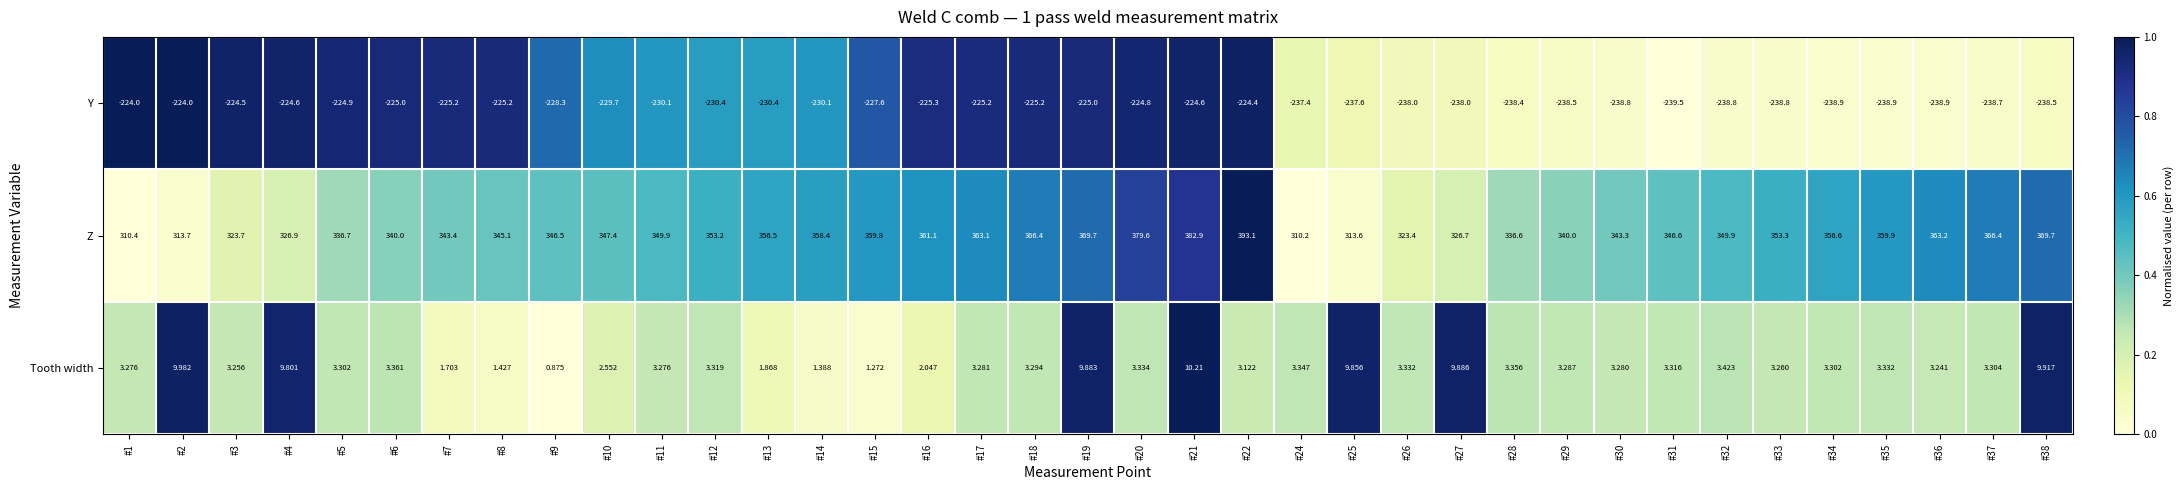

List the series in order of their peak value, highest first.

Z, Tooth width, Y